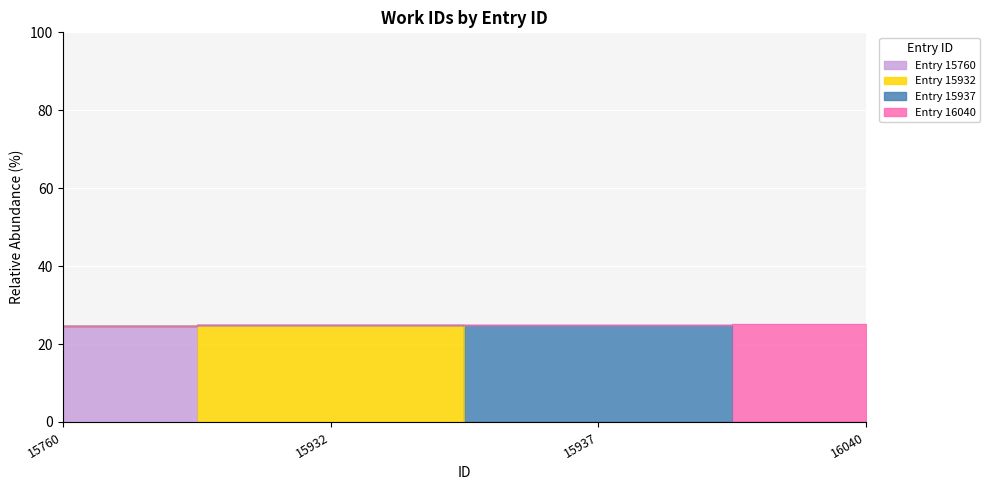

Rank the categories by value from lowest to highest.

15760, 15932, 15937, 16040